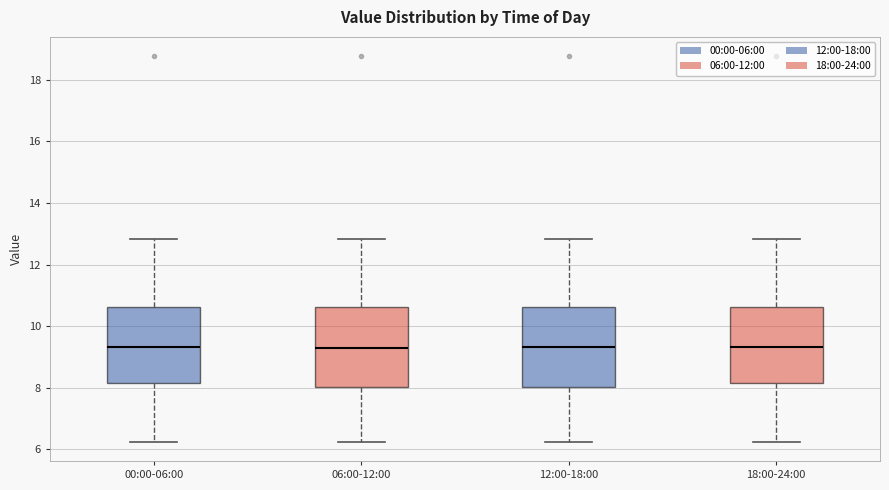

Where is the lower edge of the box for 18:00-24:00 on the y-axis? The values are not printed on the chart, so give them approximately, as read against the axis.

8.2